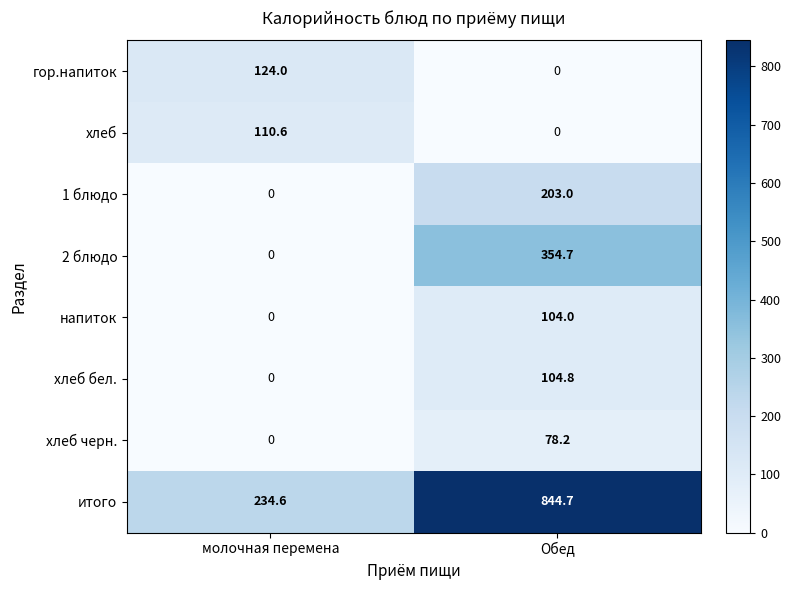

At which category is the sum across all series the highest?

Обед